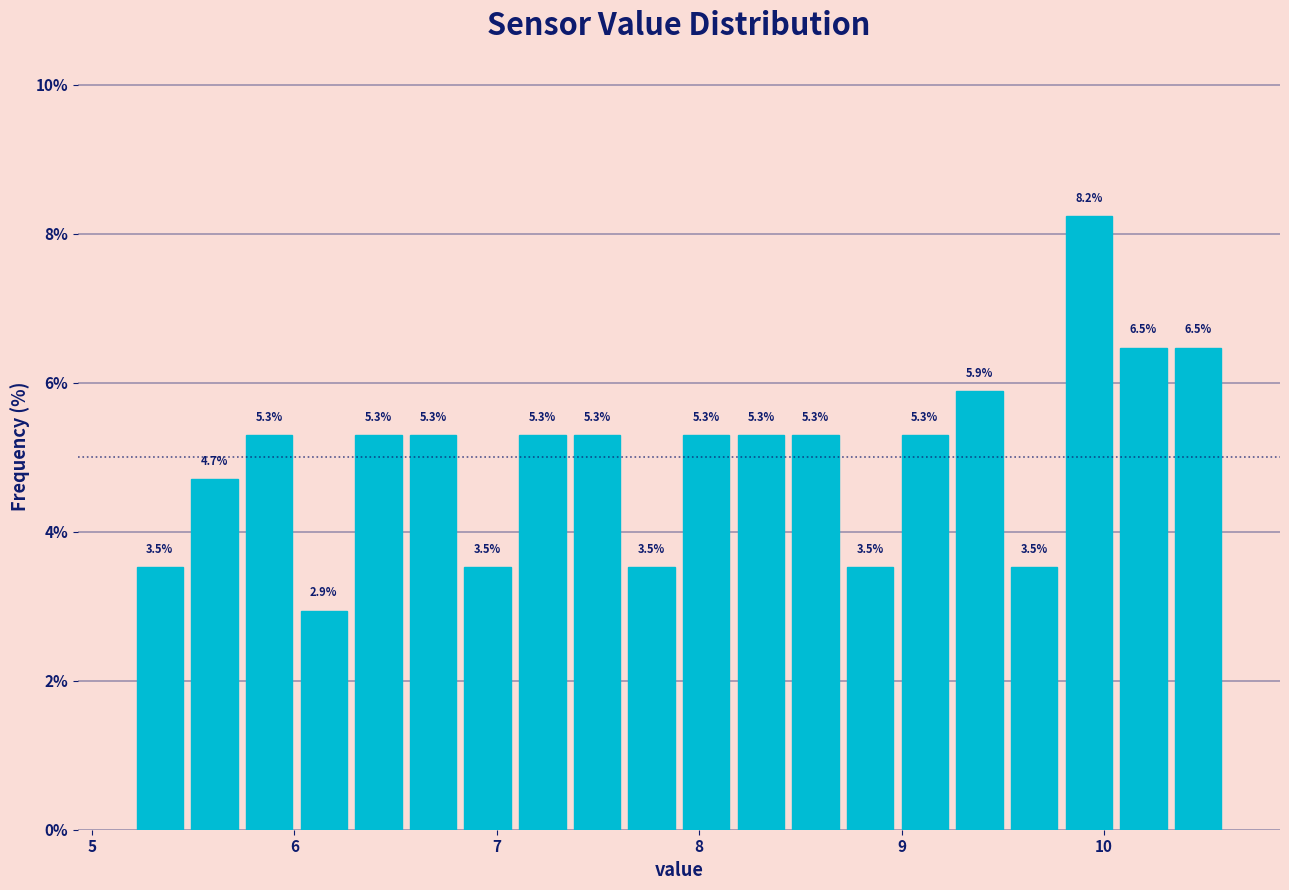

Read against the x-axis, roughly where is the centre of the tallest bar?

9.9